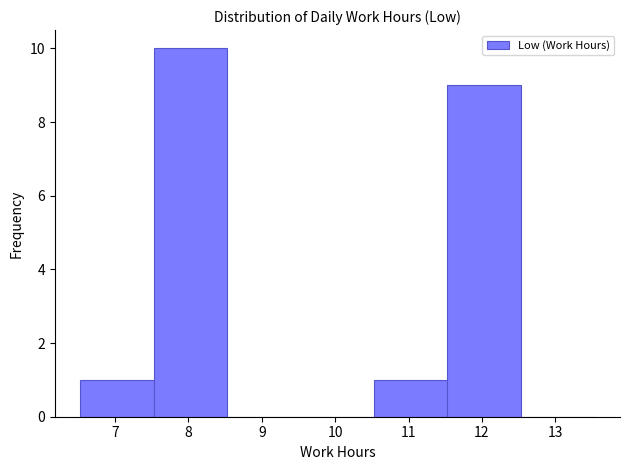

What is the height of the bar covering 10.53 to 11.53 on the x-axis? Neither the bar edges nor the heights are printed on the chart, so give them approximately, as read against the axes.

1